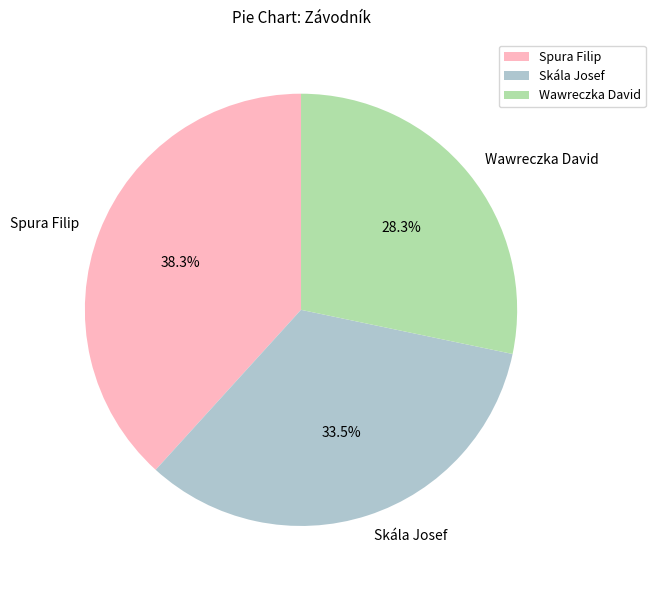

How many segments does this pie chart have?

3